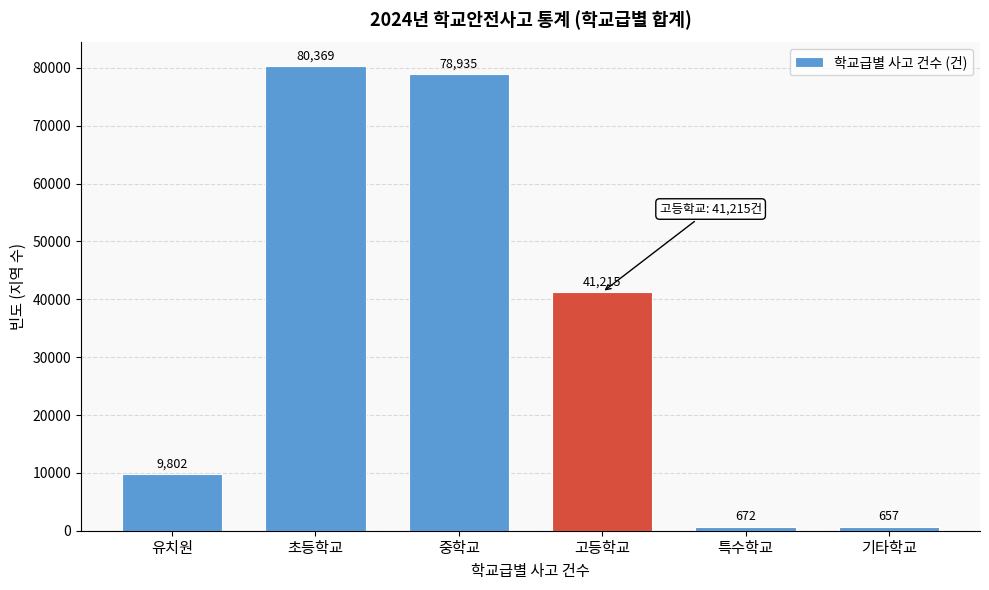

Reading right to left, what are all the values shown in this chart?

기타학교=657	특수학교=672	고등학교=41215	중학교=78935	초등학교=80369	유치원=9802